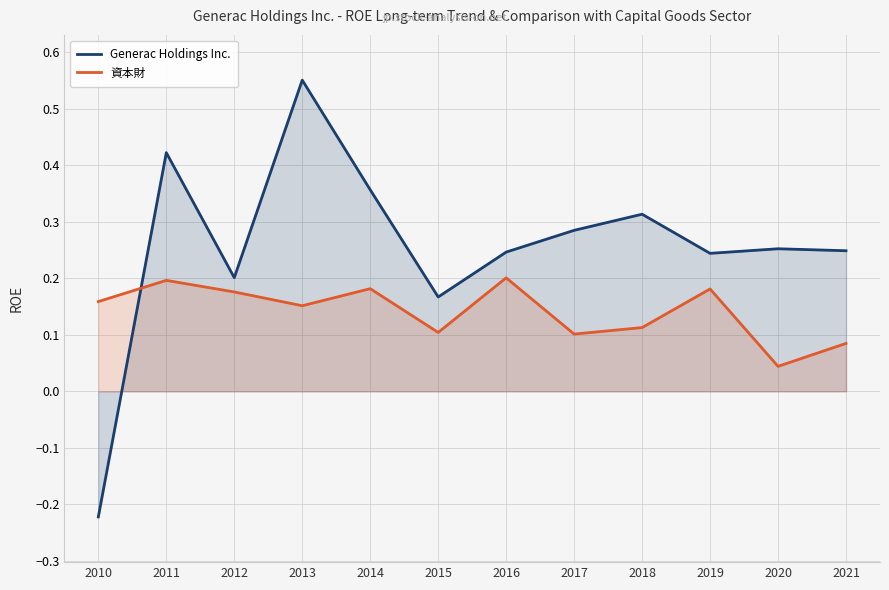

At which label does Generac Holdings Inc. first exceed 0?

2011